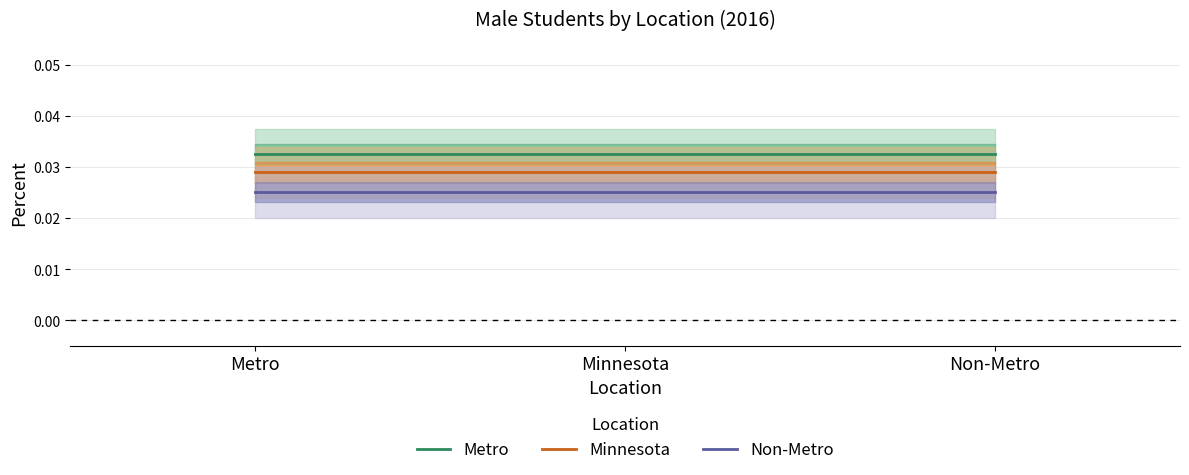

True or false: Metro has a value of 0.1 at Non-Metro.

False